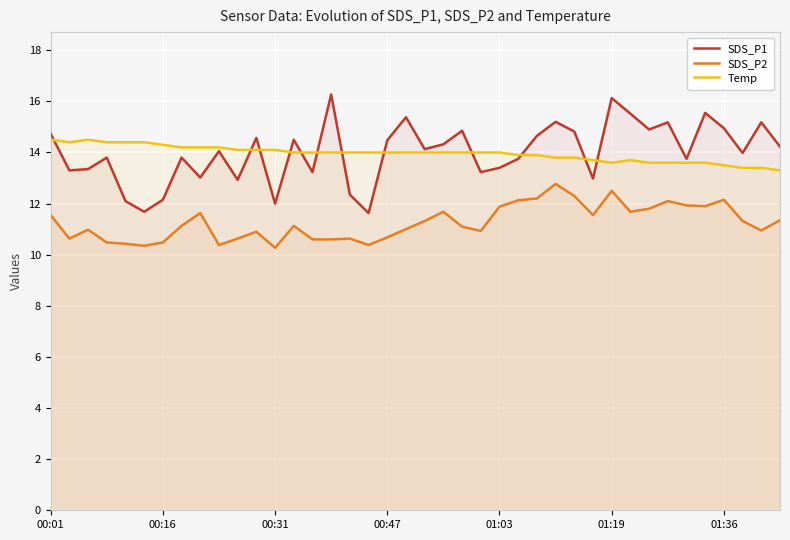

What is the smallest value displayed?

10.3